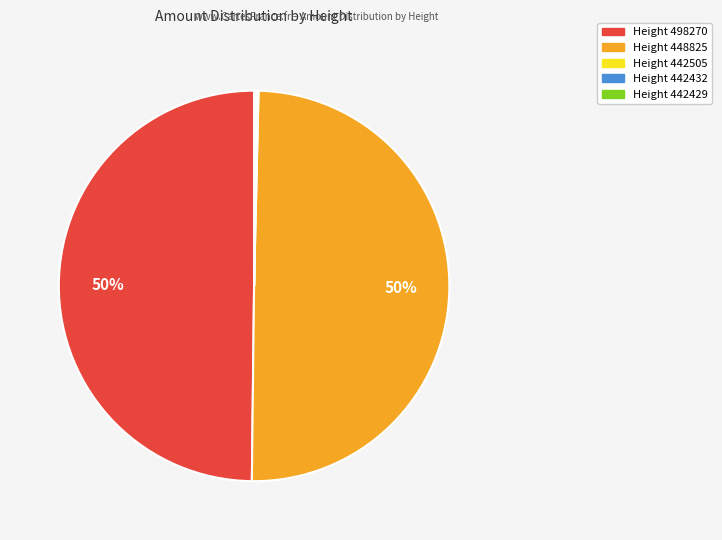

To the nearest percent, what portion does Height 448825 represent?

50%